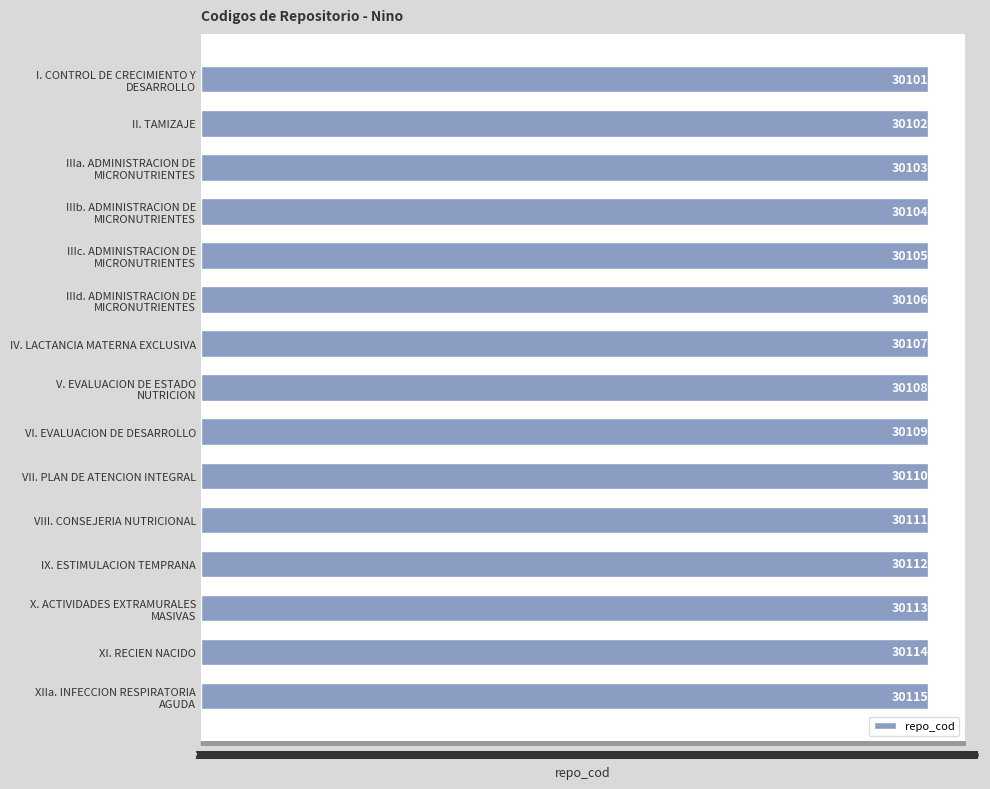

How many values are below 30108?

7